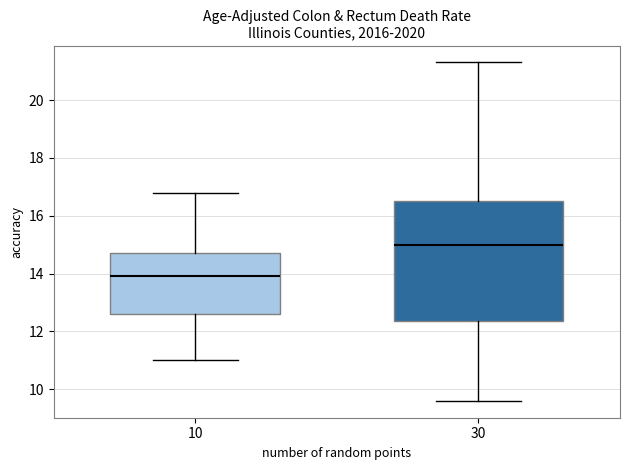

Reading left to right, transcribe this box plot: for each box, give where its median line is, the range the box spans, and where its two whiskers end, as read against the y-axis. The values are not printed on the chart, so give them approximately, as read against the axis.

10: median 14.0, box 12.6 to 14.8, whiskers 11.0 to 16.8
30: median 15.0, box 12.4 to 16.6, whiskers 9.6 to 21.4